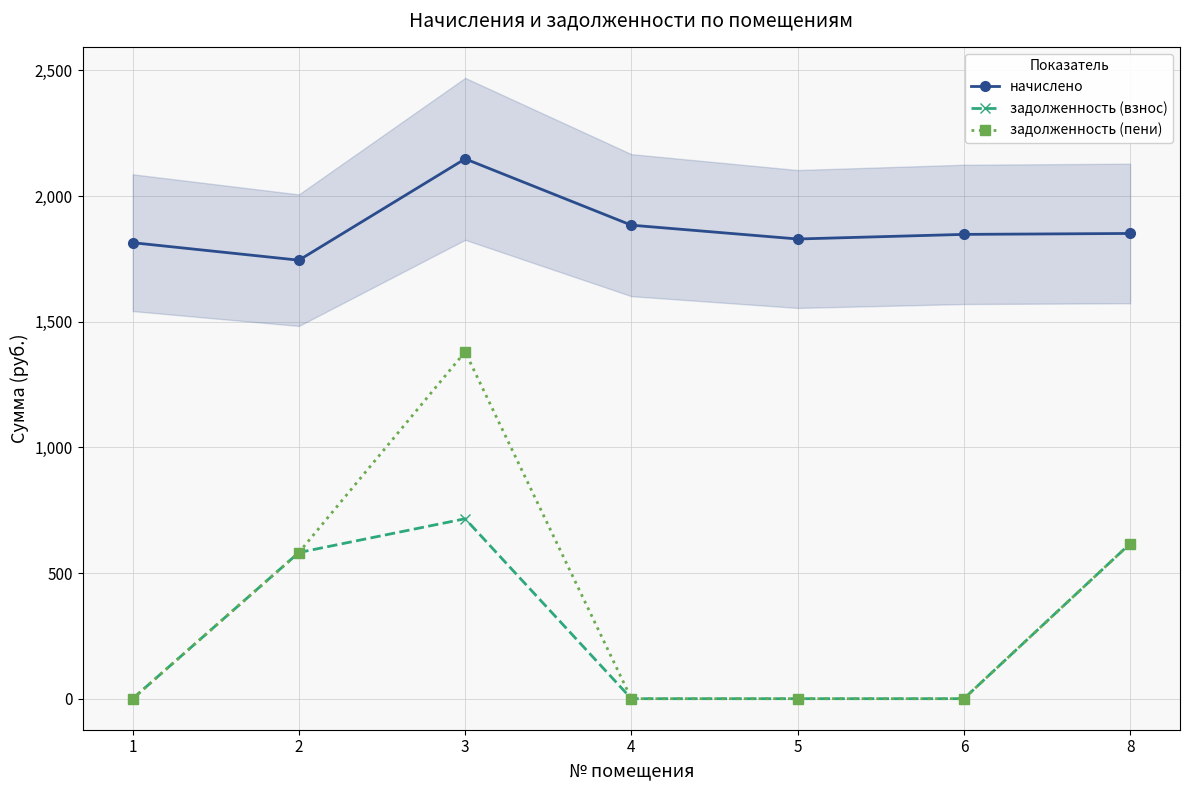

What is the sum of all начислено values?

13120.6